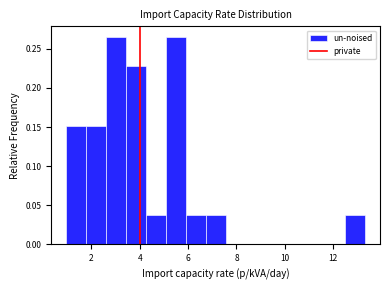

How tall is the bar that spans 6.0 to 6.8 on the x-axis? Neither the bar edges nor the heights are printed on the chart, so give them approximately, as read against the axes.

0.040